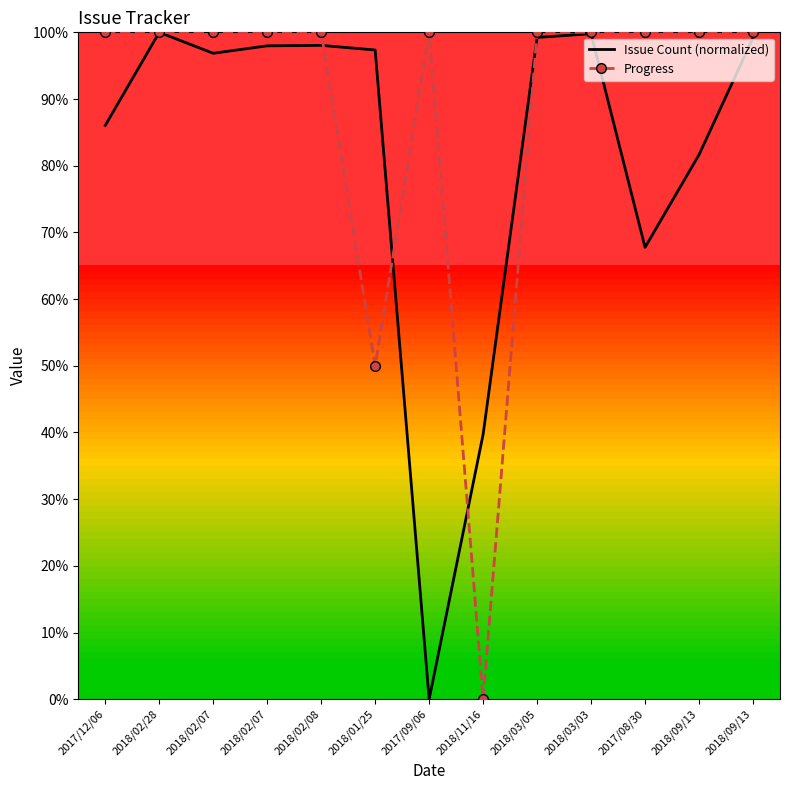

What is the sum of the Progress values at 2018/02/28 and 2017/12/06?

200.0